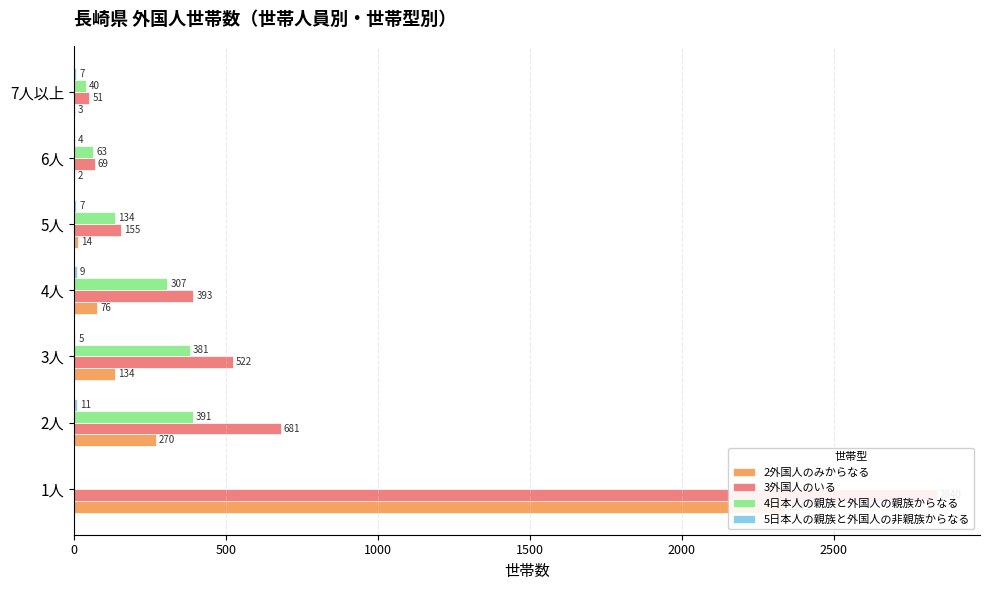

What is the difference between the maximum and minimum values in the 3外国人のいる series?

2789